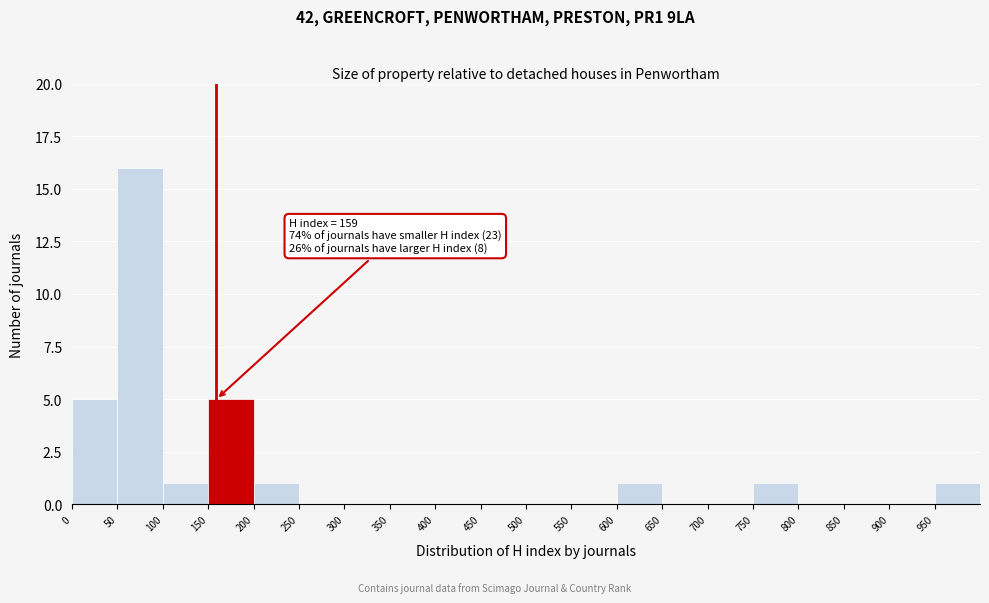

Which range on the x-axis has the tallest bar?

50 to 100